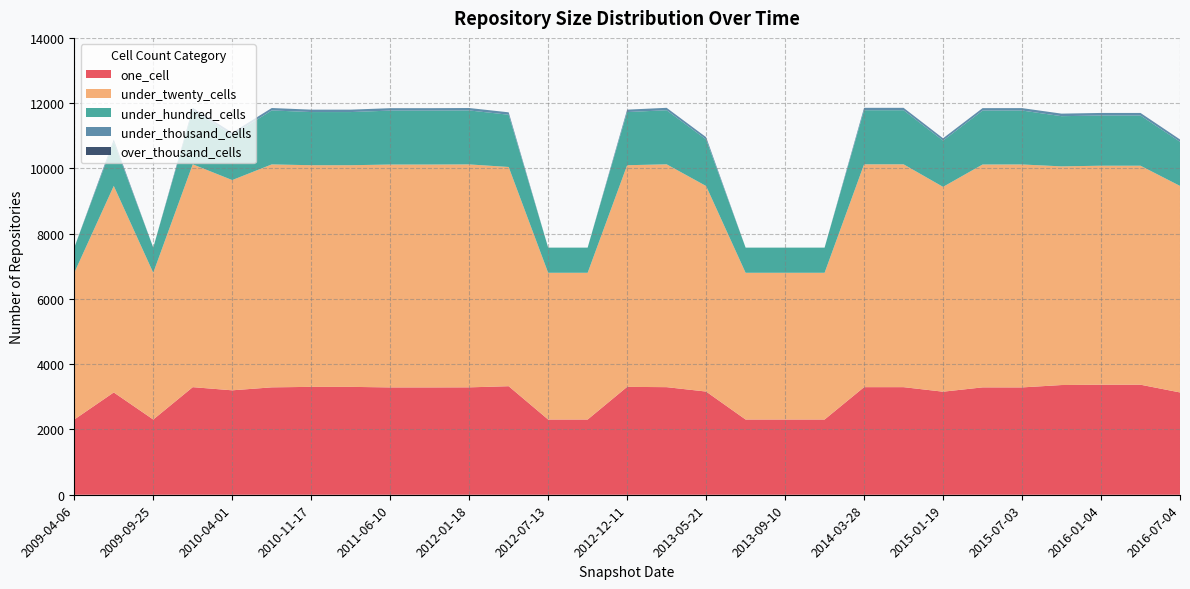

Reading left to right, what are all the values shown in this chart?

one_cell: 2009-04-06=2305	2009-06-17=3135	2009-09-25=2305	2009-12-16=3297	2010-04-01=3200	2010-07-26=3291	2010-11-17=3306	2011-02-21=3306	2011-06-10=3289	2011-09-05=3289	2012-01-18=3291	2012-03-26=3326	2012-07-13=2305	2012-10-31=2305	2012-12-11=3306	2013-02-20=3297	2013-05-21=3162	2013-07-09=2305	2013-09-10=2305	2013-12-20=2305	2014-03-28=3297	2014-09-08=3297	2015-01-19=3158	2015-04-09=3290	2015-07-03=3289	2015-10-01=3362	2016-01-04=3372	2016-04-05=3372	2016-07-04=3135
under_twenty_cells: 2009-04-06=4497	2009-06-17=6329	2009-09-25=4497	2009-12-16=6829	2010-04-01=6443	2010-07-26=6832	2010-11-17=6792	2011-02-21=6792	2011-06-10=6830	2011-09-05=6830	2012-01-18=6832	2012-03-26=6718	2012-07-13=4497	2012-10-31=4497	2012-12-11=6792	2013-02-20=6829	2013-05-21=6299	2013-07-09=4497	2013-09-10=4497	2013-12-20=4497	2014-03-28=6829	2014-09-08=6829	2015-01-19=6277	2015-04-09=6830	2015-07-03=6832	2015-10-01=6701	2016-01-04=6711	2016-04-05=6711	2016-07-04=6329
under_hundred_cells: 2009-04-06=771	2009-06-17=1353	2009-09-25=771	2009-12-16=1657	2010-04-01=1381	2010-07-26=1654	2010-11-17=1629	2011-02-21=1629	2011-06-10=1653	2011-09-05=1653	2012-01-18=1654	2012-03-26=1601	2012-07-13=771	2012-10-31=771	2012-12-11=1629	2013-02-20=1657	2013-05-21=1426	2013-07-09=771	2013-09-10=771	2013-12-20=771	2014-03-28=1657	2014-09-08=1657	2015-01-19=1418	2015-04-09=1653	2015-07-03=1653	2015-10-01=1538	2016-01-04=1538	2016-04-05=1538	2016-07-04=1353
under_thousand_cells: 2009-04-06=0	2009-06-17=71	2009-09-25=0	2009-12-16=74	2010-04-01=74	2010-07-26=74	2010-11-17=74	2011-02-21=74	2011-06-10=74	2011-09-05=74	2012-01-18=74	2012-03-26=74	2012-07-13=0	2012-10-31=0	2012-12-11=74	2013-02-20=74	2013-05-21=71	2013-07-09=0	2013-09-10=0	2013-12-20=0	2014-03-28=74	2014-09-08=74	2015-01-19=71	2015-04-09=74	2015-07-03=74	2015-10-01=78	2016-01-04=79	2016-04-05=79	2016-07-04=71
over_thousand_cells: 2009-04-06=0	2009-06-17=0	2009-09-25=0	2009-12-16=0	2010-04-01=0	2010-07-26=0	2010-11-17=0	2011-02-21=0	2011-06-10=0	2011-09-05=0	2012-01-18=0	2012-03-26=0	2012-07-13=0	2012-10-31=0	2012-12-11=0	2013-02-20=0	2013-05-21=0	2013-07-09=0	2013-09-10=0	2013-12-20=0	2014-03-28=0	2014-09-08=0	2015-01-19=0	2015-04-09=0	2015-07-03=0	2015-10-01=0	2016-01-04=0	2016-04-05=0	2016-07-04=0